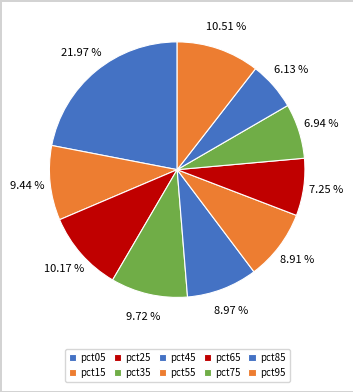

Which slice is the smallest?

pct85